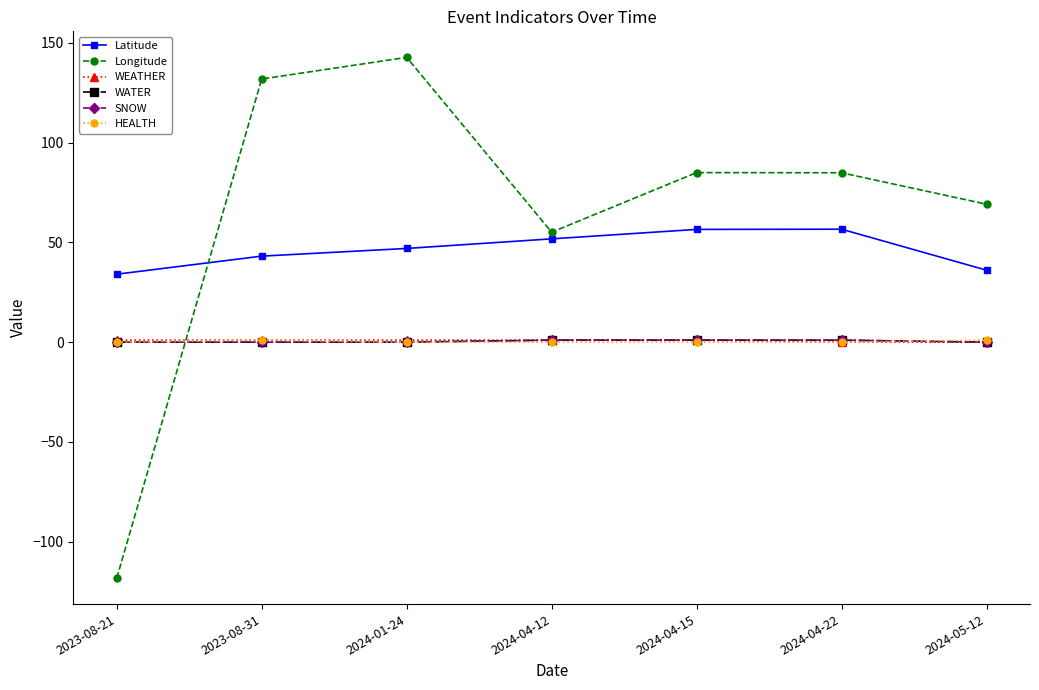

True or false: SNOW and HEALTH cross at least once.

True